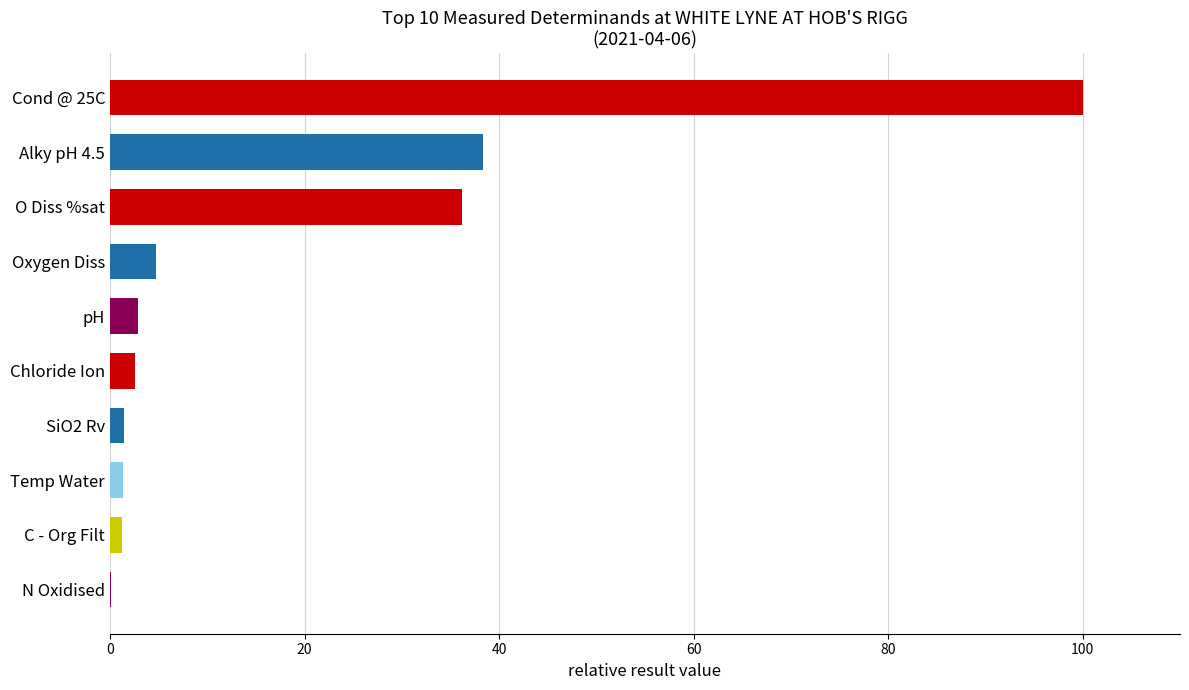

True or false: the data shows 56.4 at Cond @ 25C.

False